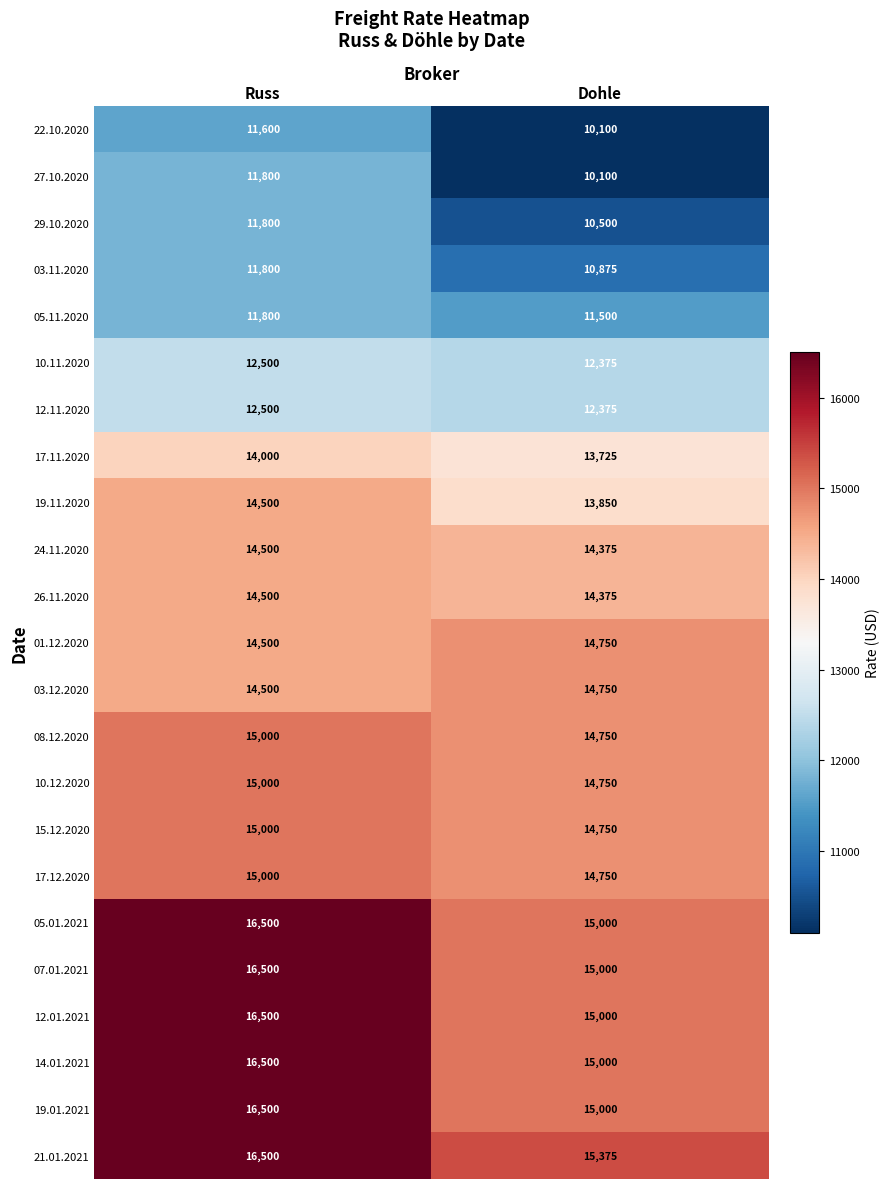

At how many categories does at least one series exceed 15258?

2